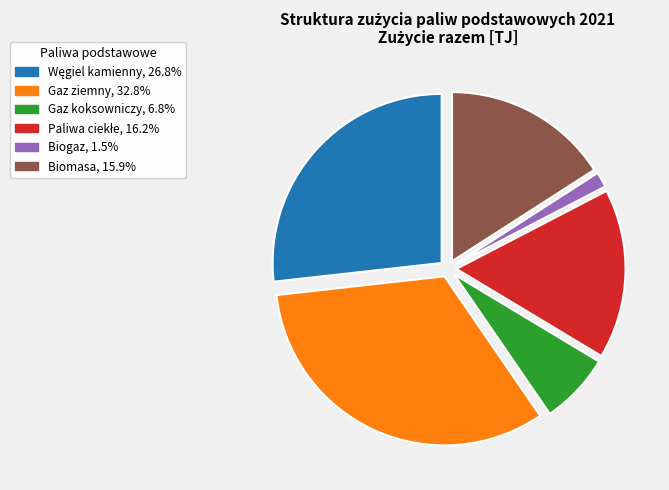

True or false: Gaz ziemny accounts for 18% of the total.

False